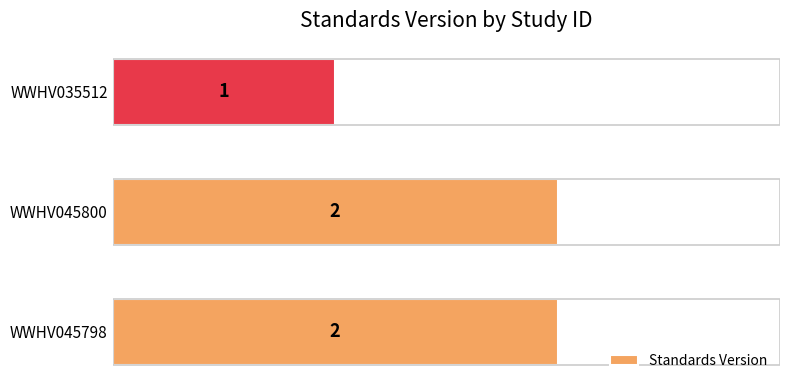

Which label corresponds to the smallest value in the chart?

WWHV035512